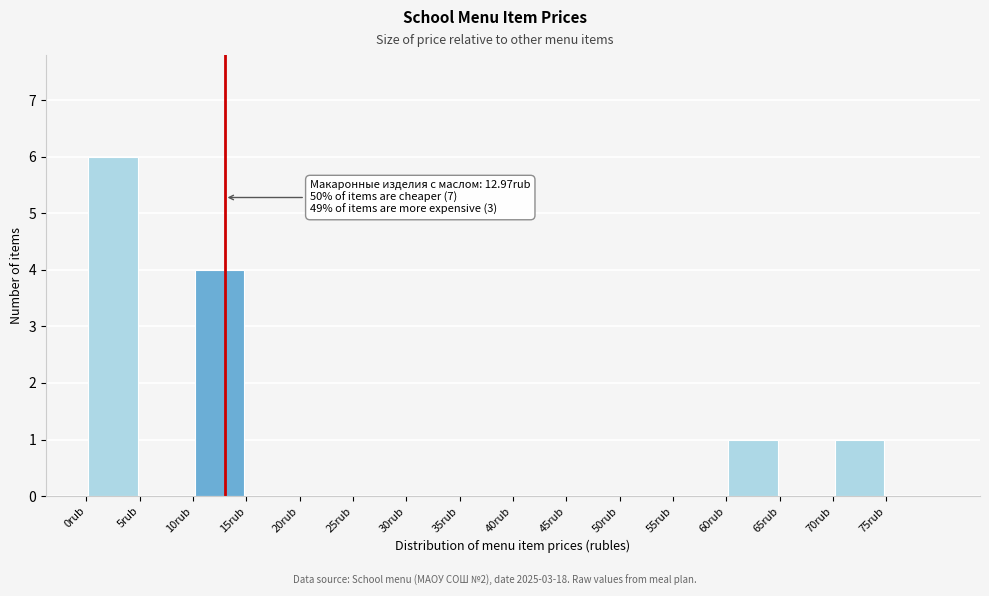

Over which range of the x-axis is the bar tallest?

0 to 5